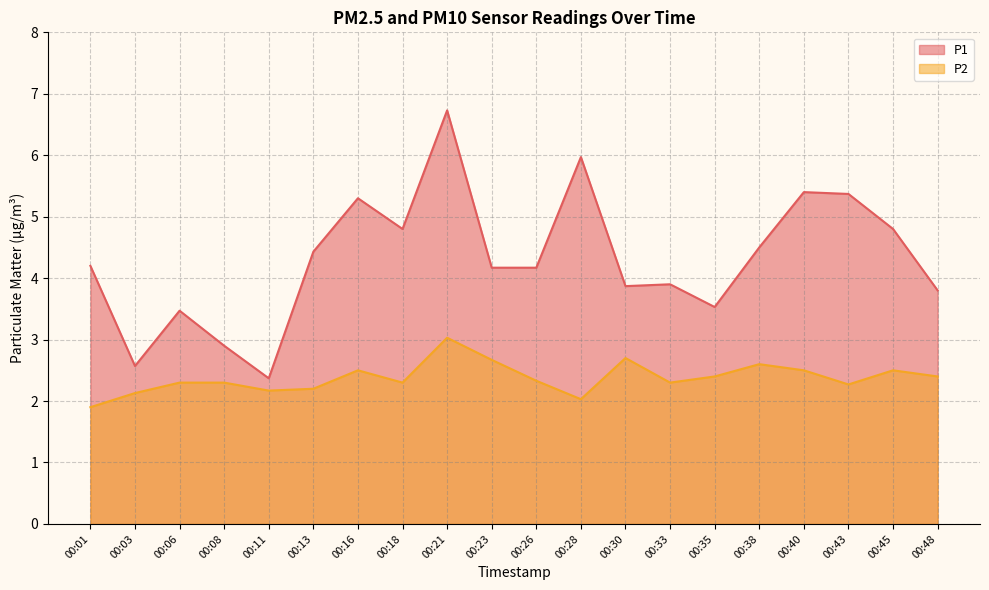

True or false: P1 has a value of 3.9 at 00:30.

True